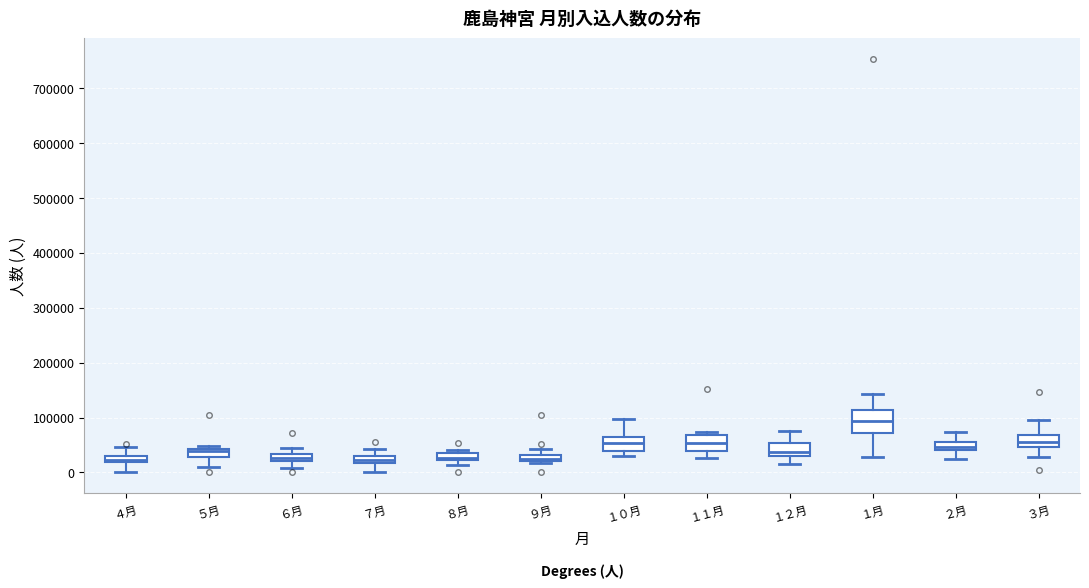

Where does the lower whisker of the box for ６月 end on the y-axis? The values are not printed on the chart, so give them approximately, as read against the axis.

10000